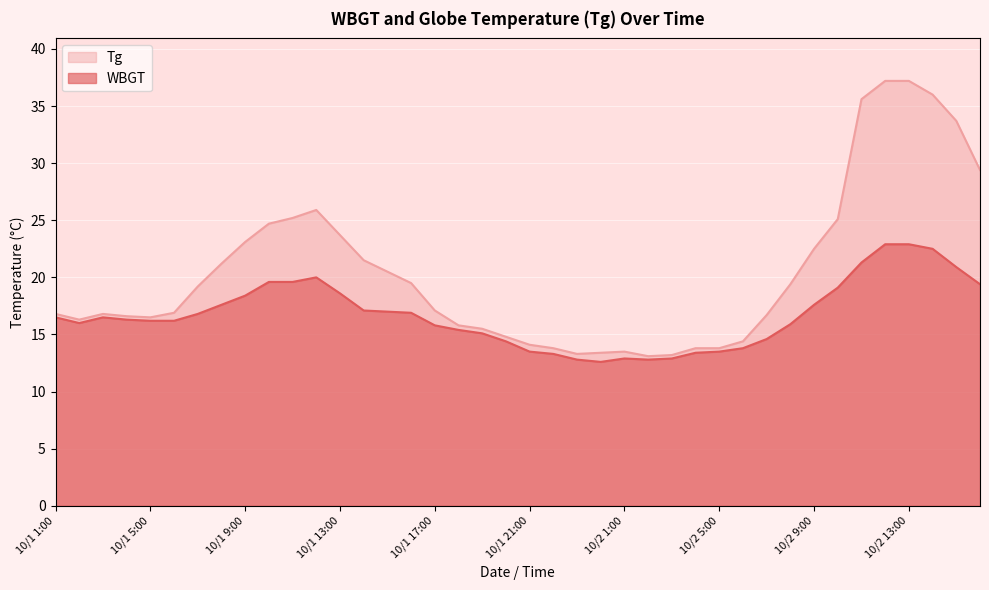

Is the value of WBGT at 10/1 6:00 greater than the value of Tg at 10/1 13:00?

No